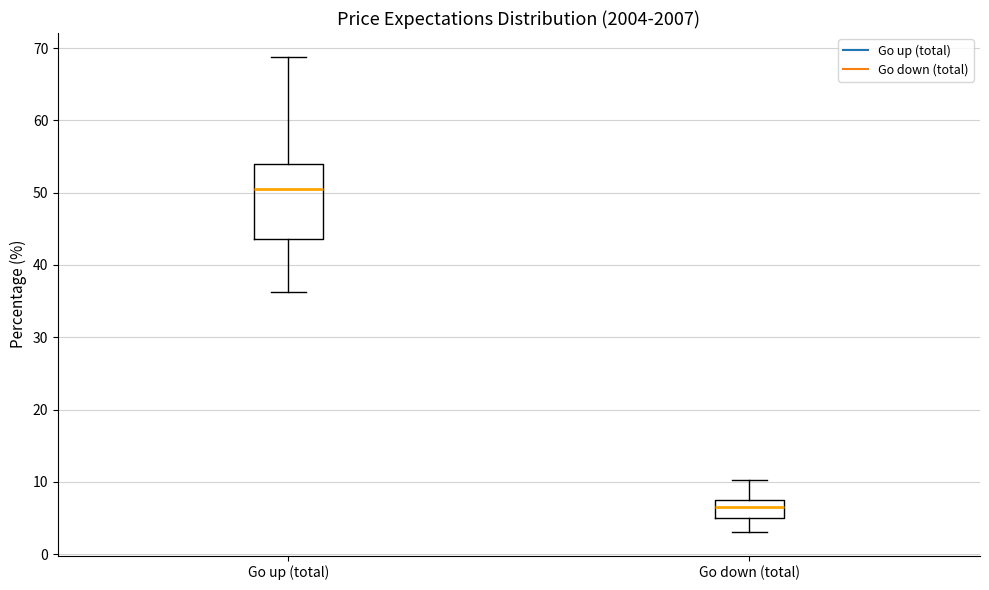

Which box's median line is the highest?

Go up (total)